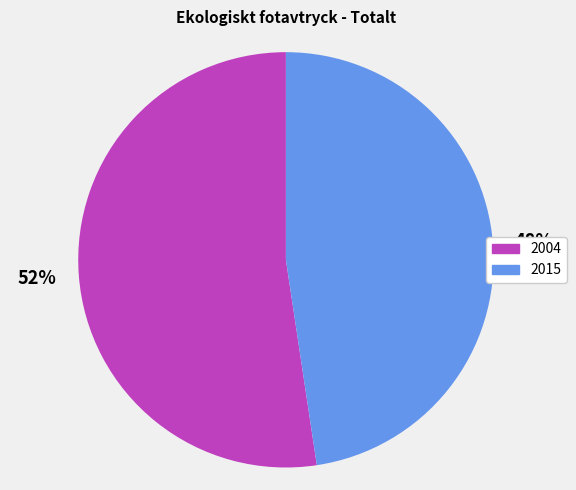

Do 2015 and 2004 together represent more than half of the pie?

Yes